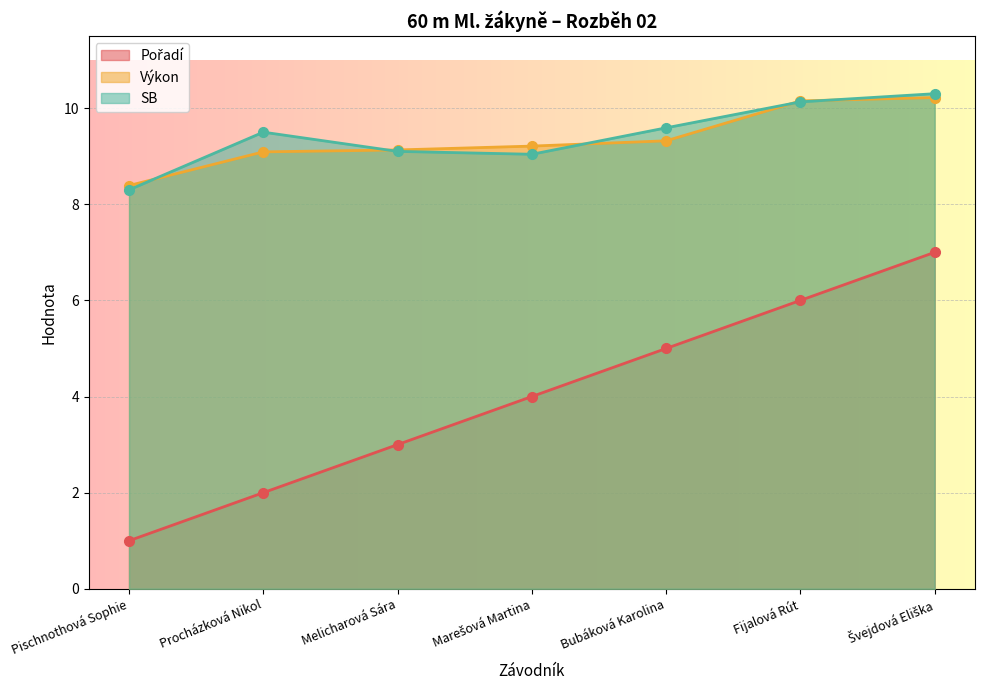

How many series are shown in this chart?

3